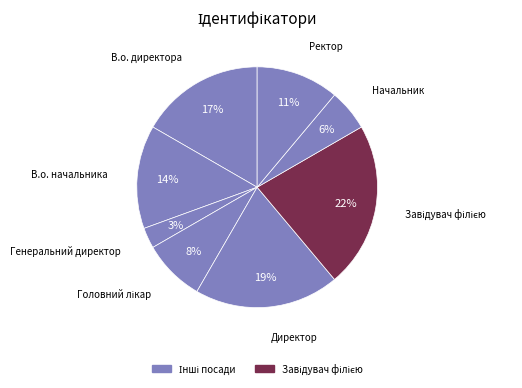

How many segments does this pie chart have?

8